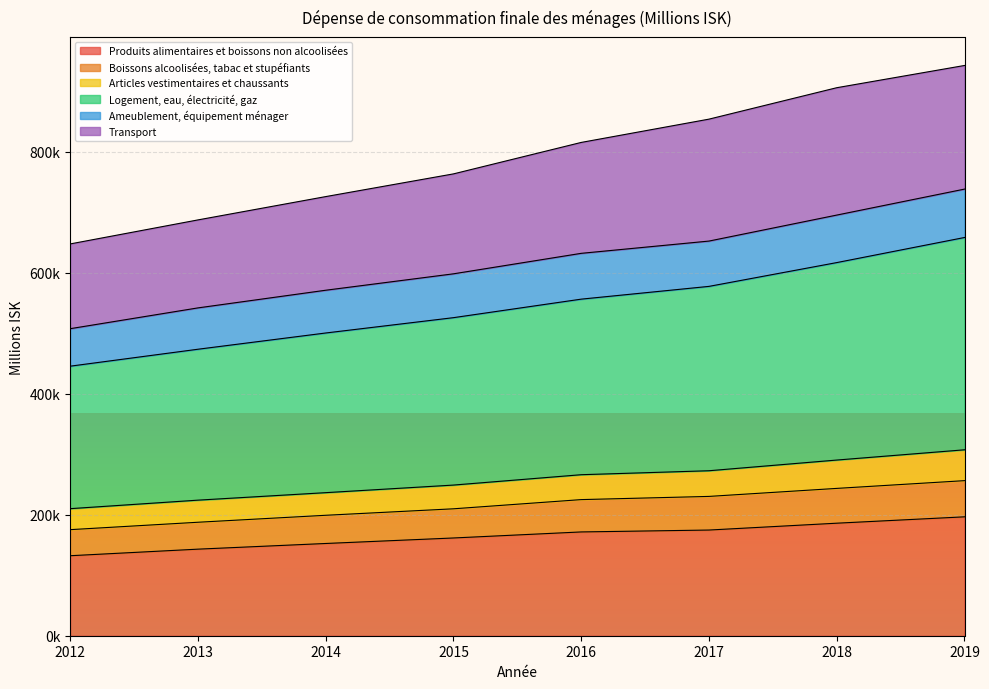

At which category is the sum across all series the highest?

2019